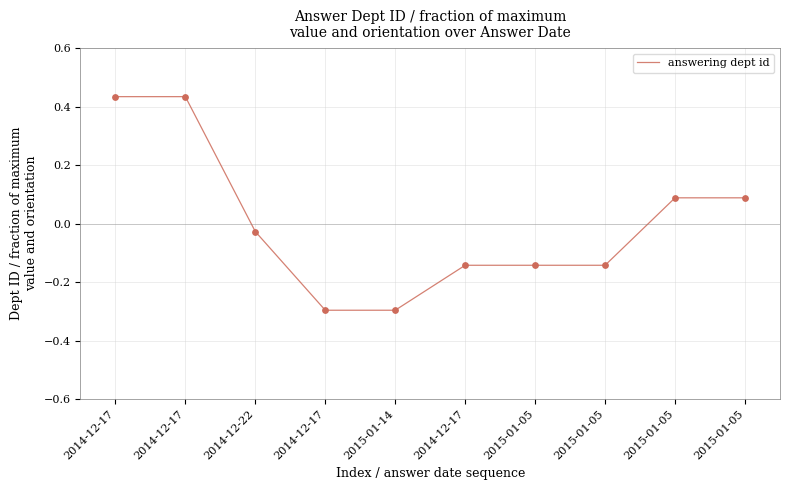

What is the change in value from 2014-12-17 to 2015-01-05?

-0.6